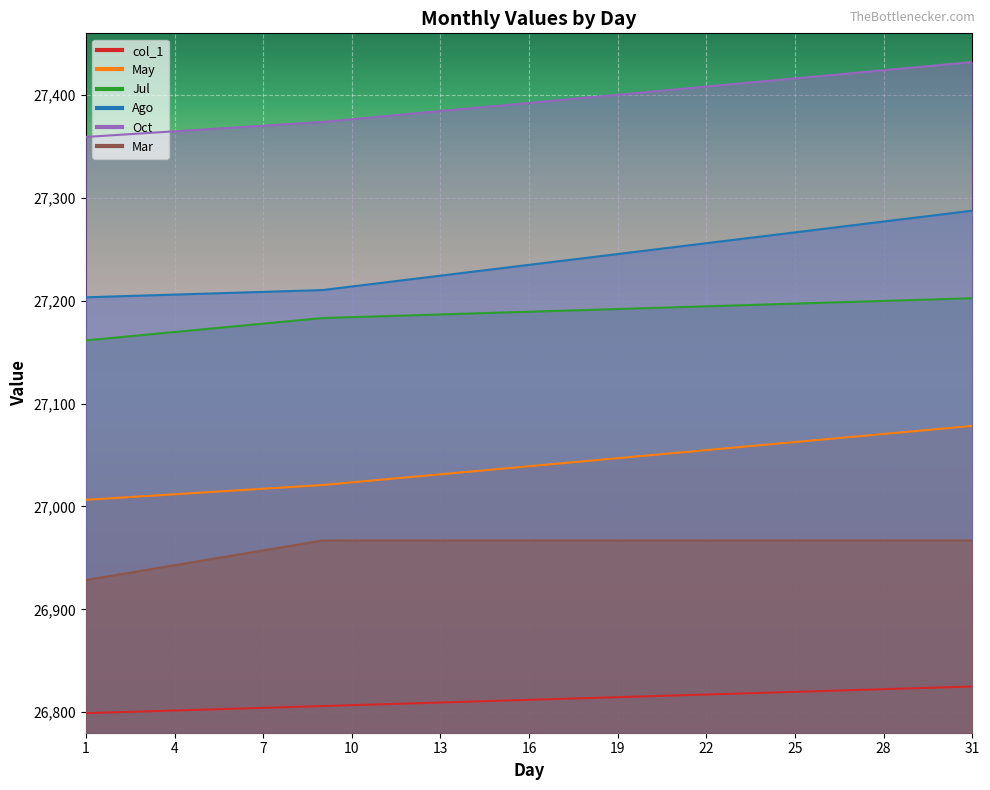

What is the maximum value shown in the chart?

27432.1